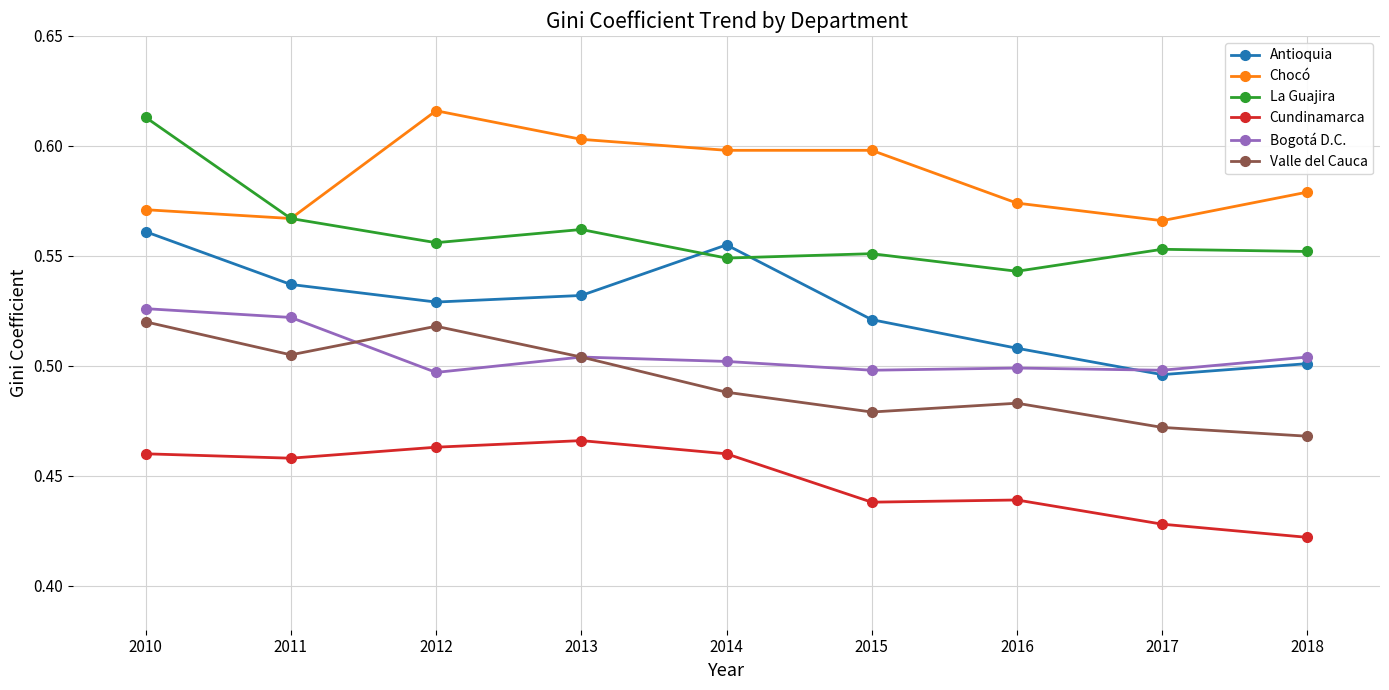

What is the sum of all Chocó values?

5.3